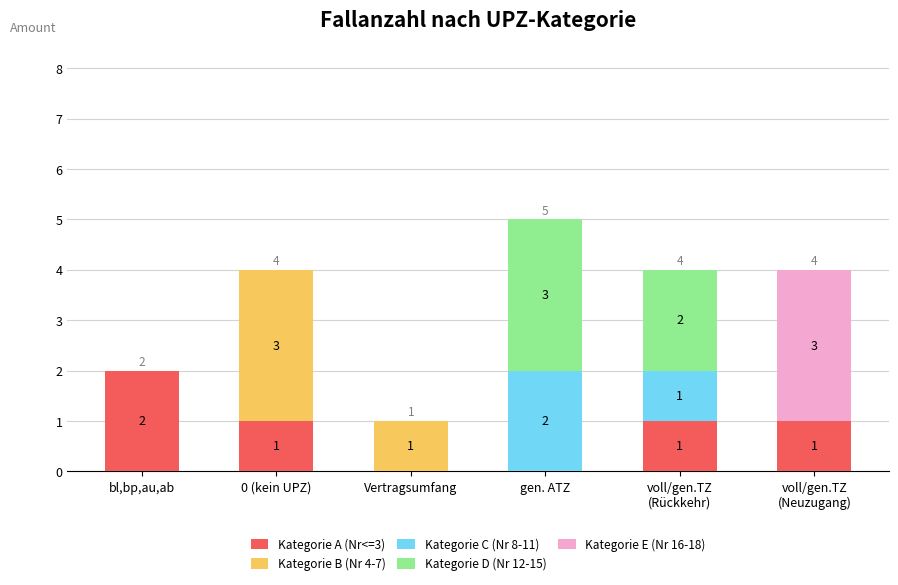

At which category is the sum across all series the highest?

gen. ATZ